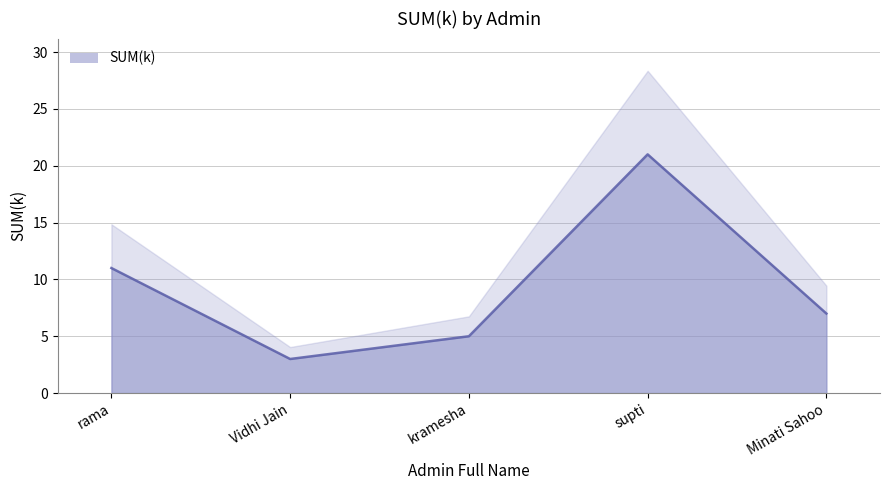

Count the number of categories in the chart.

5